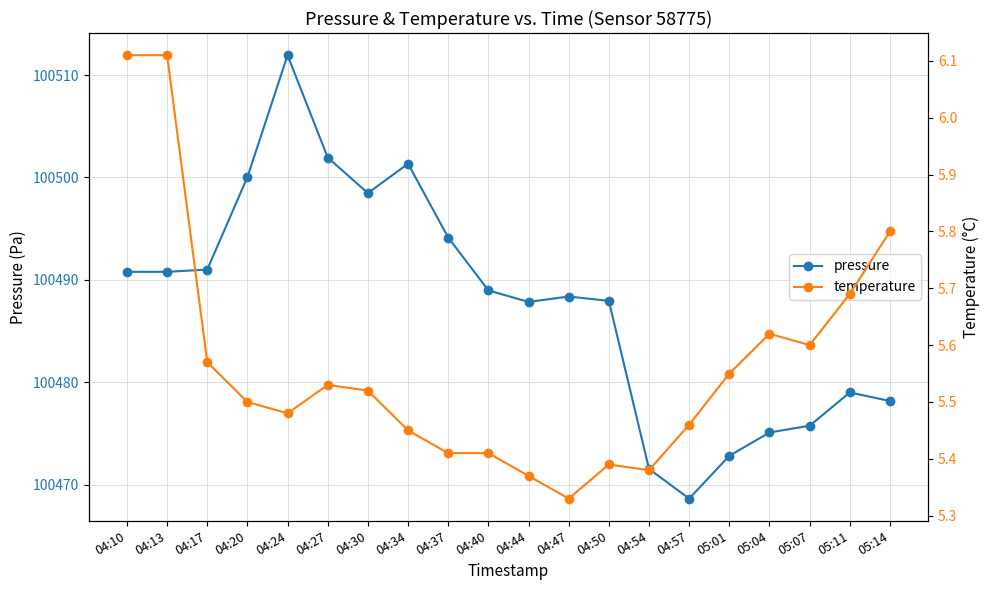

Reading right to left, extract all data points from this chart.

pressure: 05:14=100478.2	05:11=100479.0	05:07=100475.8	05:04=100475.1	05:01=100472.8	04:57=100468.6	04:54=100471.5	04:50=100487.9	04:47=100488.4	04:44=100487.8	04:40=100489.0	04:37=100494.1	04:34=100501.3	04:30=100498.5	04:27=100501.9	04:24=100511.9	04:20=100500.0	04:17=100491.0	04:13=100490.8	04:10=100490.8
temperature: 05:14=5.8	05:11=5.7	05:07=5.6	05:04=5.6	05:01=5.5	04:57=5.5	04:54=5.4	04:50=5.4	04:47=5.3	04:44=5.4	04:40=5.4	04:37=5.4	04:34=5.5	04:30=5.5	04:27=5.5	04:24=5.5	04:20=5.5	04:17=5.6	04:13=6.1	04:10=6.1